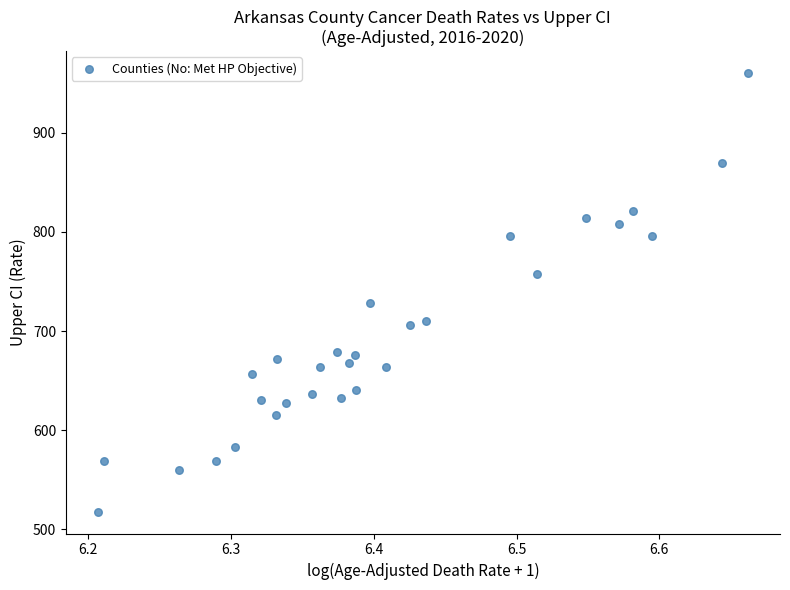

What is the range of Y values (max minus min)?

442.1